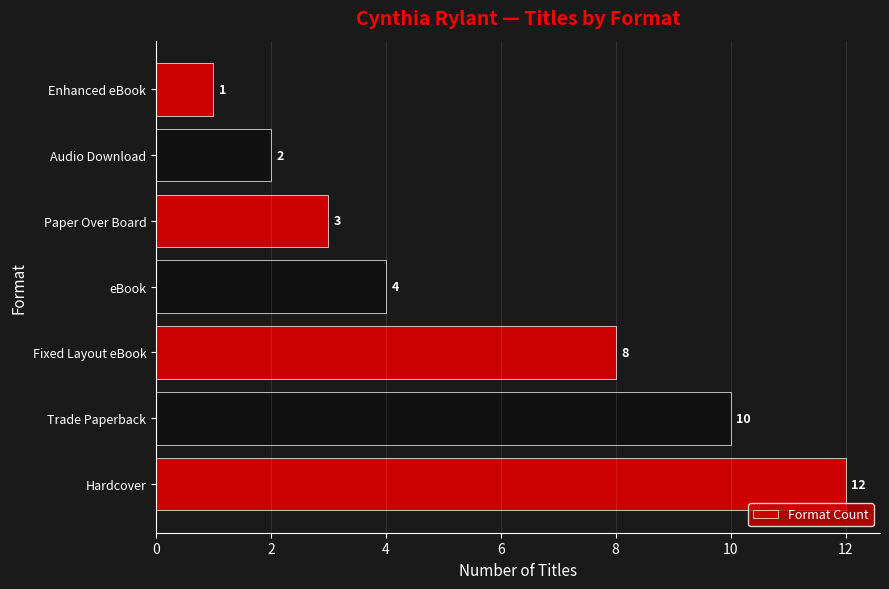

What value does the data have at Fixed Layout eBook, to the nearest 10?

10